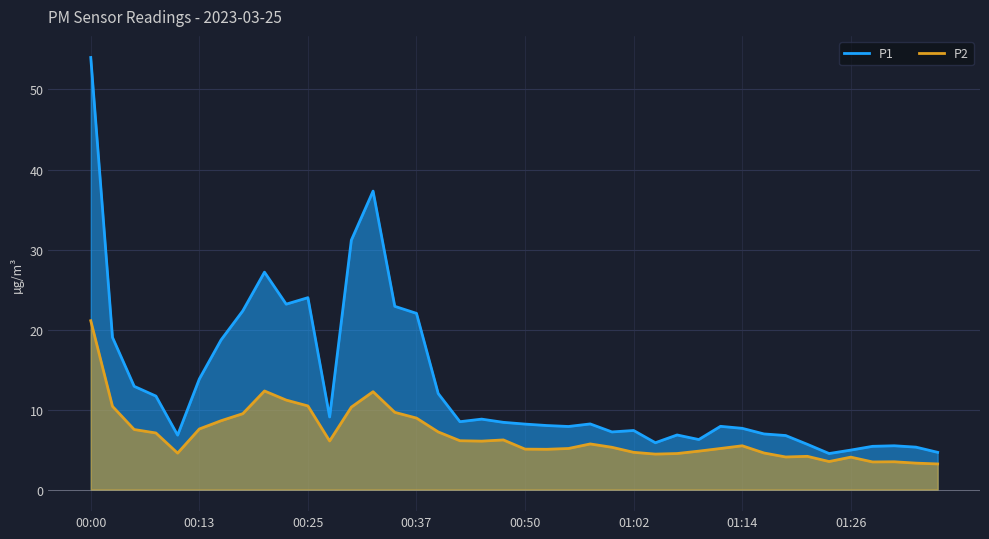

List the series in order of their peak value, highest first.

P1, P2